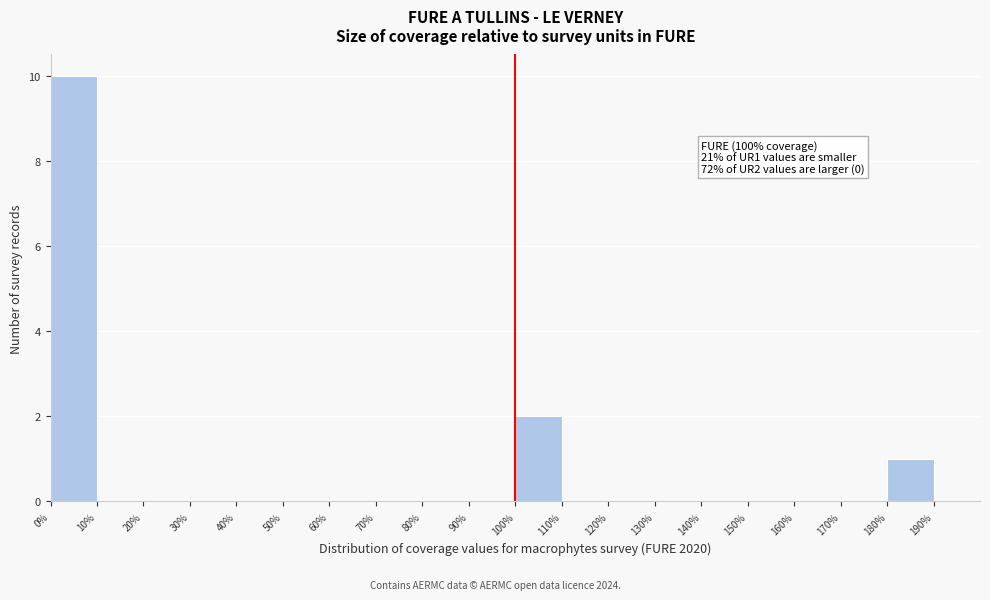

Over which range of the x-axis is the bar tallest?

0 to 10